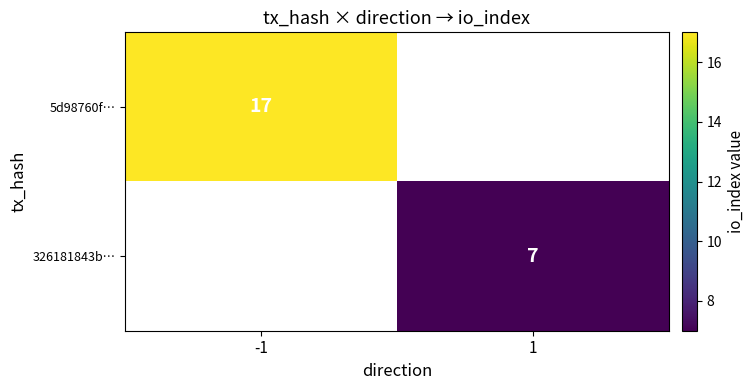

True or false: 326181843b… has a value of 12 at 1.

False